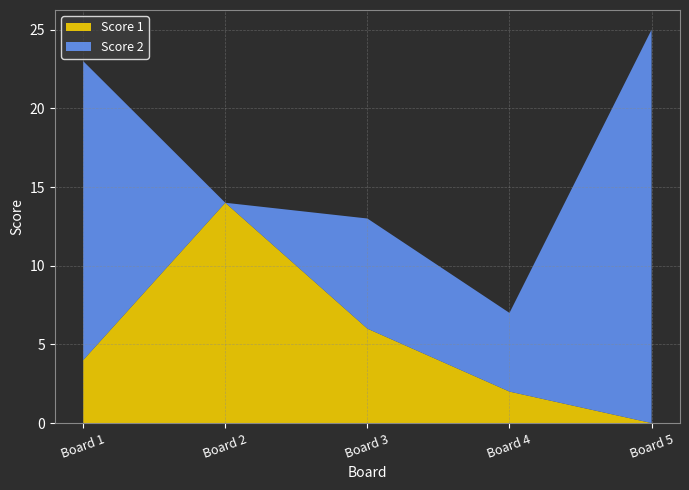

Reading left to right, transcribe all the data shown in this chart.

Score 1: 1=4	2=14	3=6	4=2	5=0
Score 2: 1=19	2=0	3=7	4=5	5=25